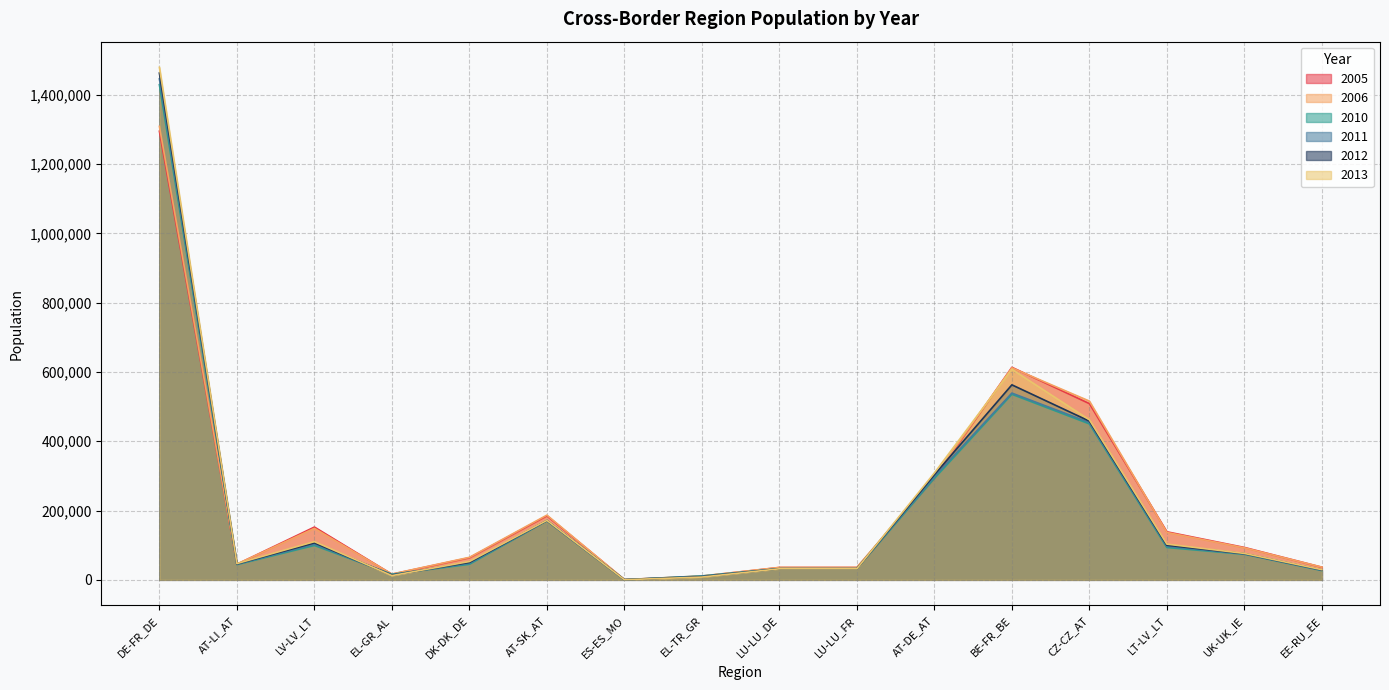

Which series has the widest spread of values?

2013